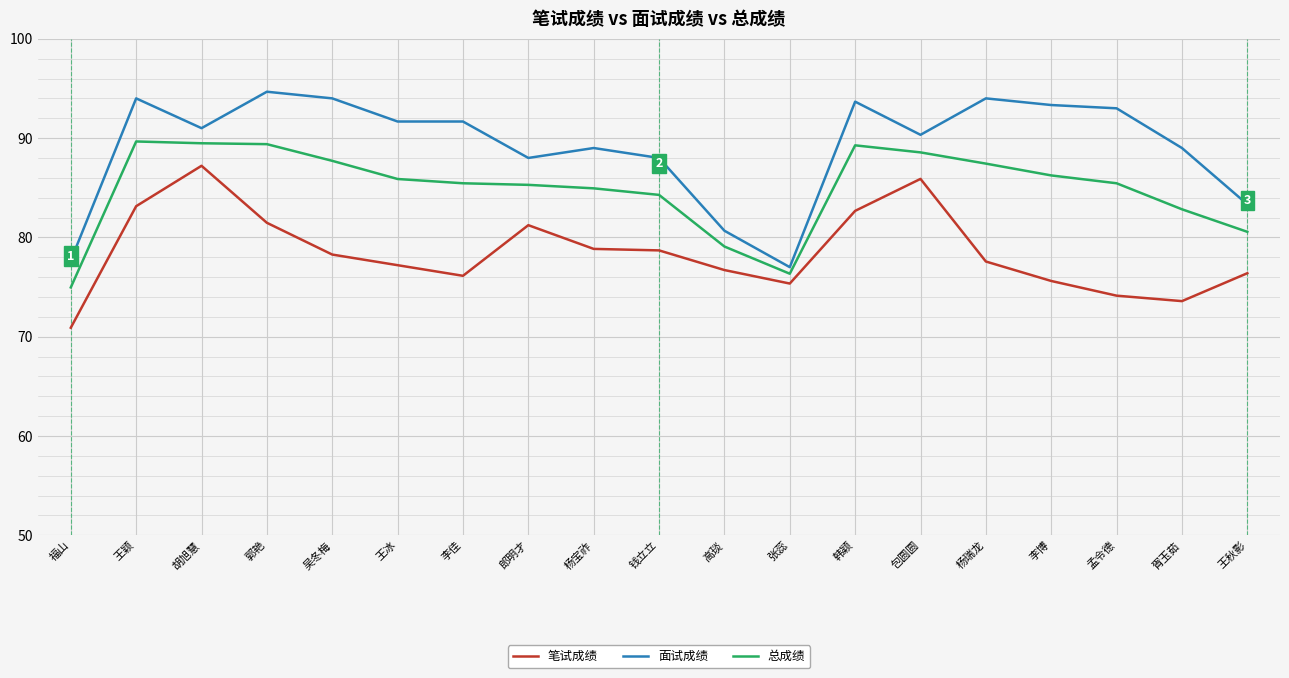

List the series in order of their overall mean, lowest first.

笔试成绩, 总成绩, 面试成绩